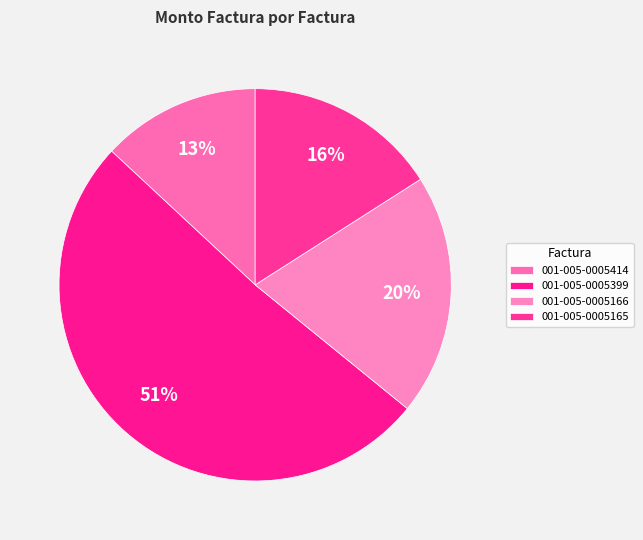

Combined, do 001-005-0005399 and 001-005-0005414 account for over 50%?

Yes